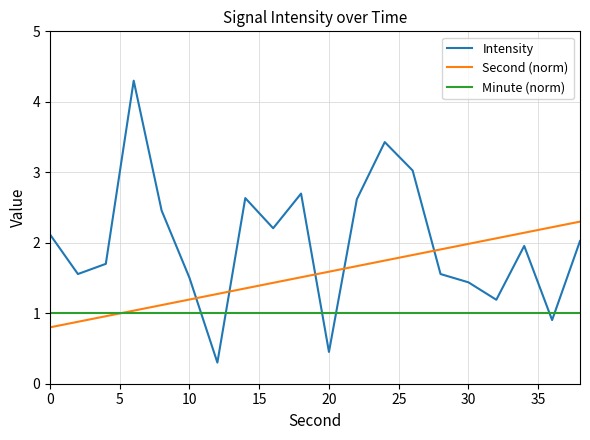

Does the chart have visible grid lines?

Yes